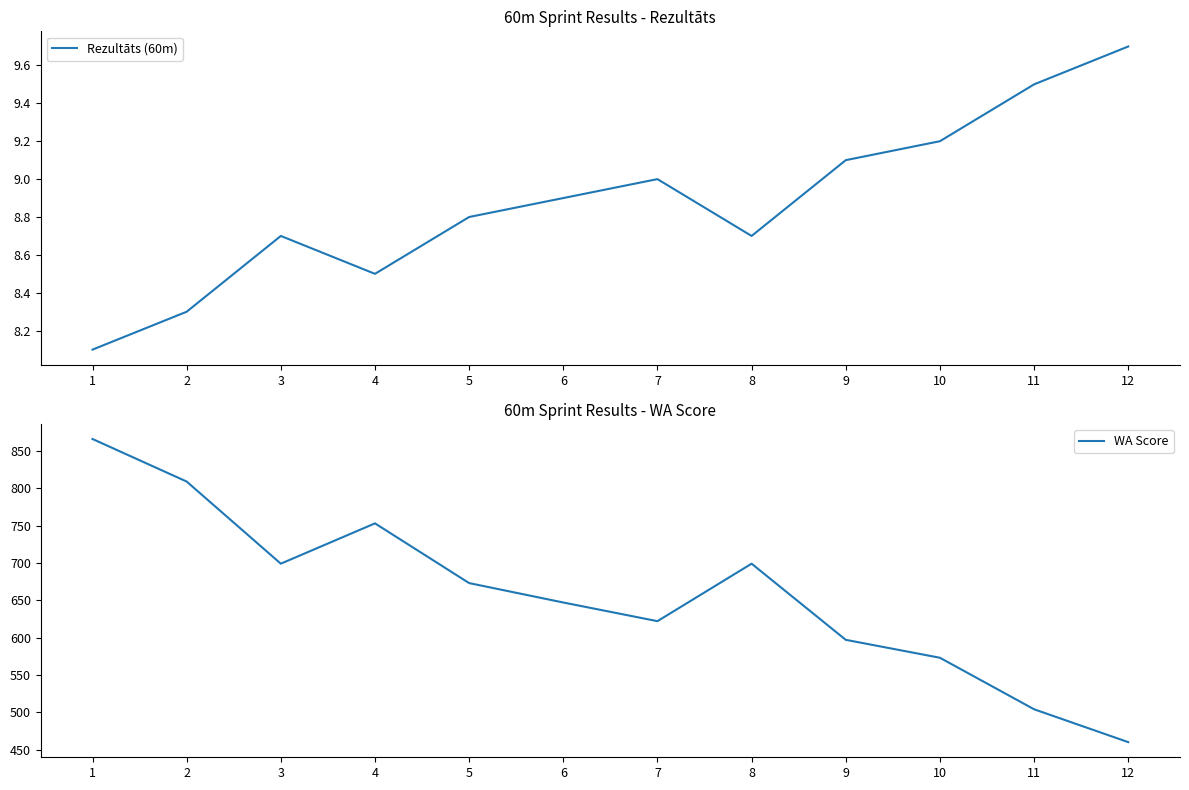

Reading left to right, transcribe all the data shown in this chart.

Rezultāts (60m): 1=8.1	2=8.3	3=8.7	4=8.5	5=8.8	6=8.9	7=9.0	8=8.7	9=9.1	10=9.2	11=9.5	12=9.7
WA Score: 1=866.0	2=809.0	3=699.0	4=753.0	5=673.0	6=647.0	7=622.0	8=699.0	9=597.0	10=573.0	11=504.0	12=460.0